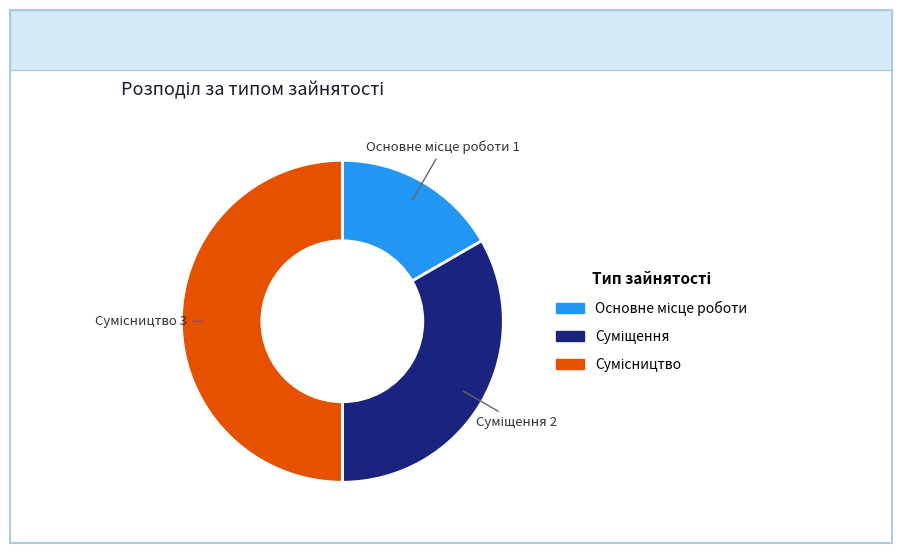

Count the number of slices in the pie.

3